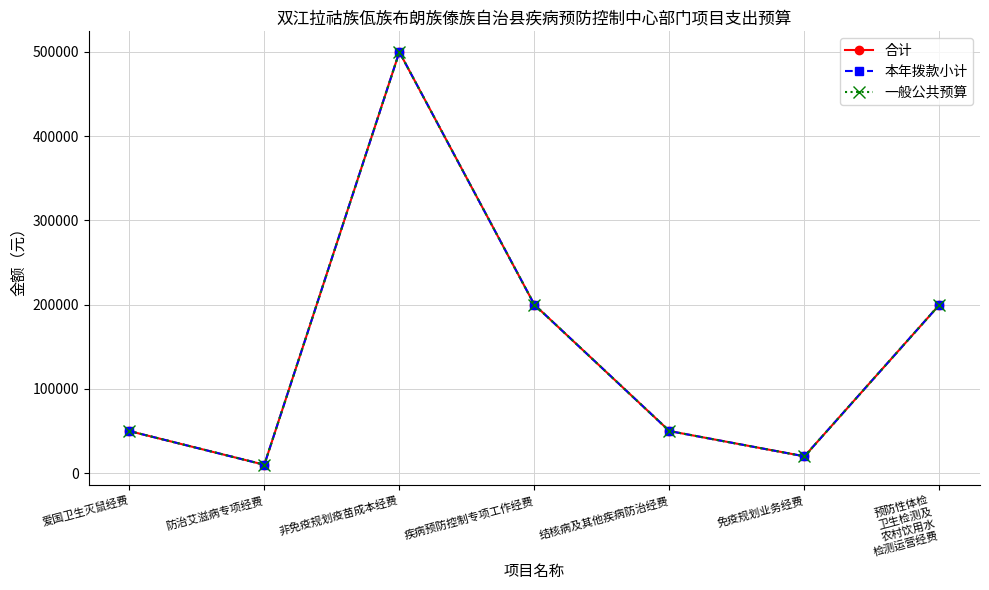

Reading left to right, what are all the values shown in this chart?

合计: 爱国卫生灭鼠经费=50000	防治艾滋病专项经费=10000	非免疫规划疫苗成本经费=500000	疾病预防控制专项工作经费=200000	结核病及其他疾病防治经费=50000	免疫规划业务经费=20000	预防性体检
卫生检测及
农村饮用水
检测运营经费=200000
本年拨款小计: 爱国卫生灭鼠经费=50000	防治艾滋病专项经费=10000	非免疫规划疫苗成本经费=500000	疾病预防控制专项工作经费=200000	结核病及其他疾病防治经费=50000	免疫规划业务经费=20000	预防性体检
卫生检测及
农村饮用水
检测运营经费=200000
一般公共预算: 爱国卫生灭鼠经费=50000	防治艾滋病专项经费=10000	非免疫规划疫苗成本经费=500000	疾病预防控制专项工作经费=200000	结核病及其他疾病防治经费=50000	免疫规划业务经费=20000	预防性体检
卫生检测及
农村饮用水
检测运营经费=200000